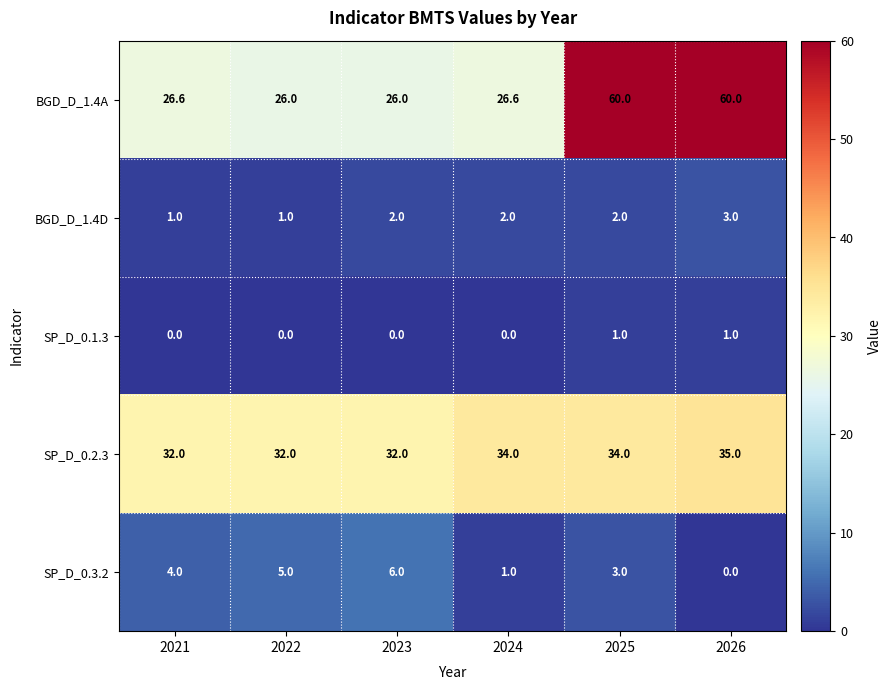

The value of SP_D_0.3.2 at 2026 is -4.0. True or false?

False